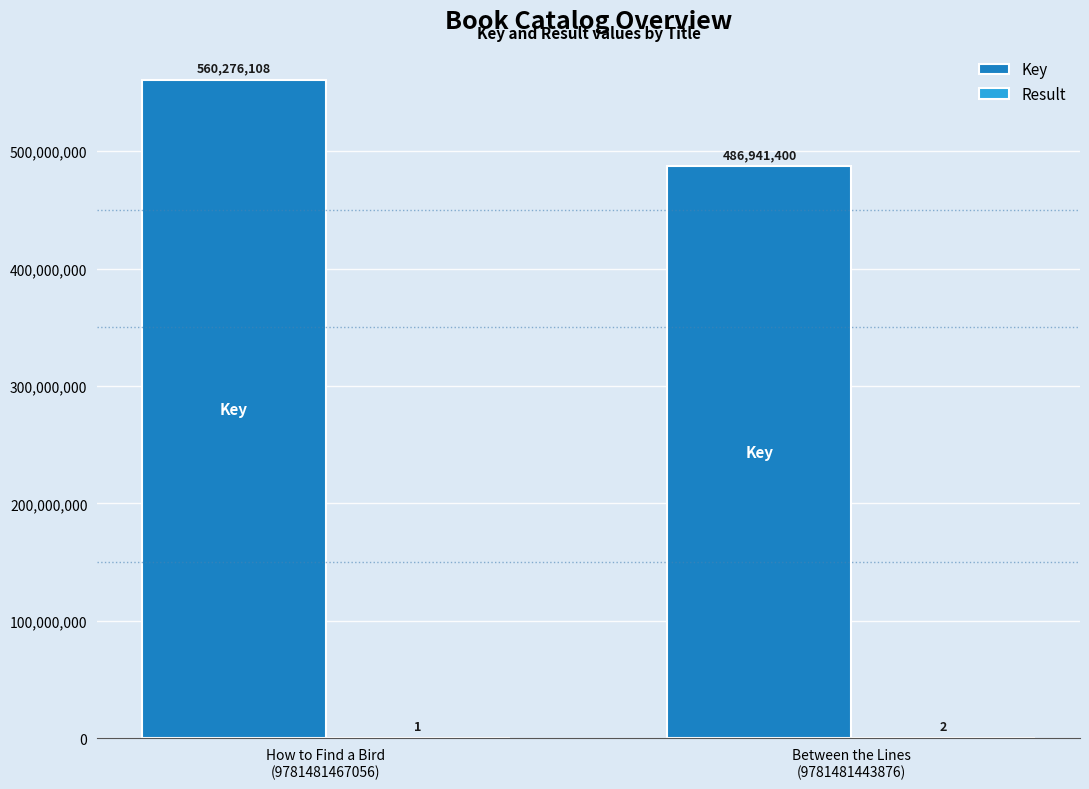

How many groups of bars are there?

2